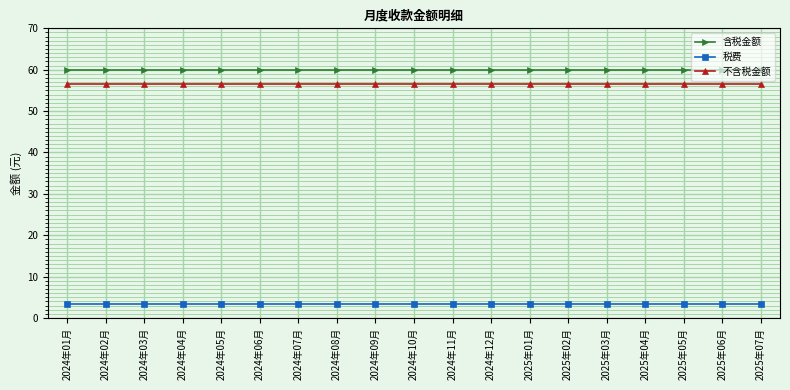

How many data points does each series have?

19